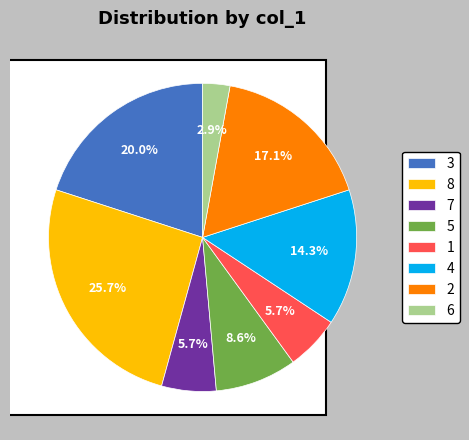

True or false: 1 accounts for 15% of the total.

False